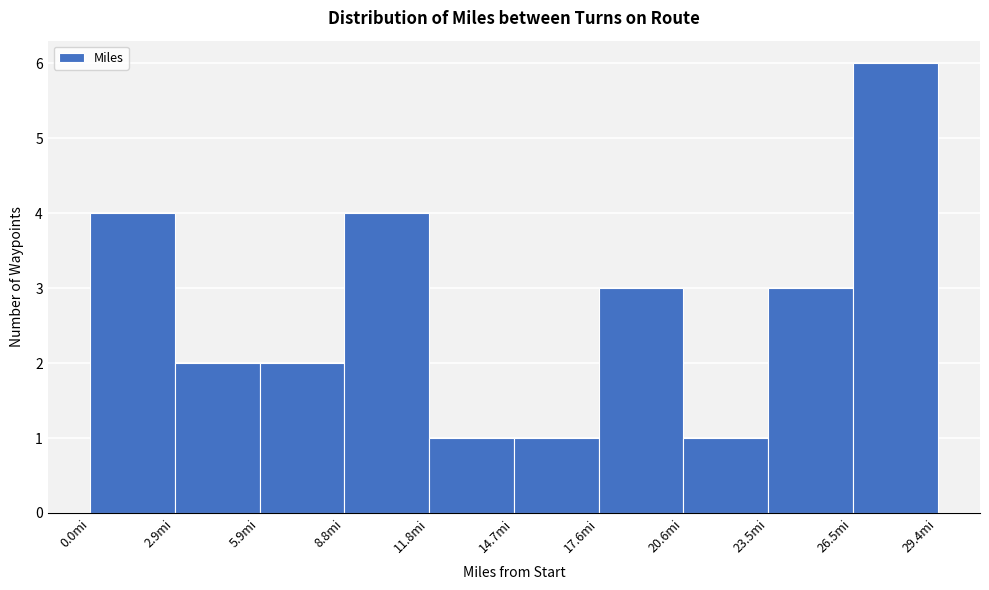

Reading left to right, list every bar in this chart as the range it spans on the x-axis followed by its height. Neither the bar edges nor the heights are printed on the chart, so give them approximately, as read against the axes.

0.0 to 3.0: 4
3.0 to 6.0: 2
6.0 to 9.0: 2
9.0 to 12.0: 4
12.0 to 14.5: 1
14.5 to 17.5: 1
17.5 to 20.5: 3
20.5 to 23.5: 1
23.5 to 26.5: 3
26.5 to 29.5: 6